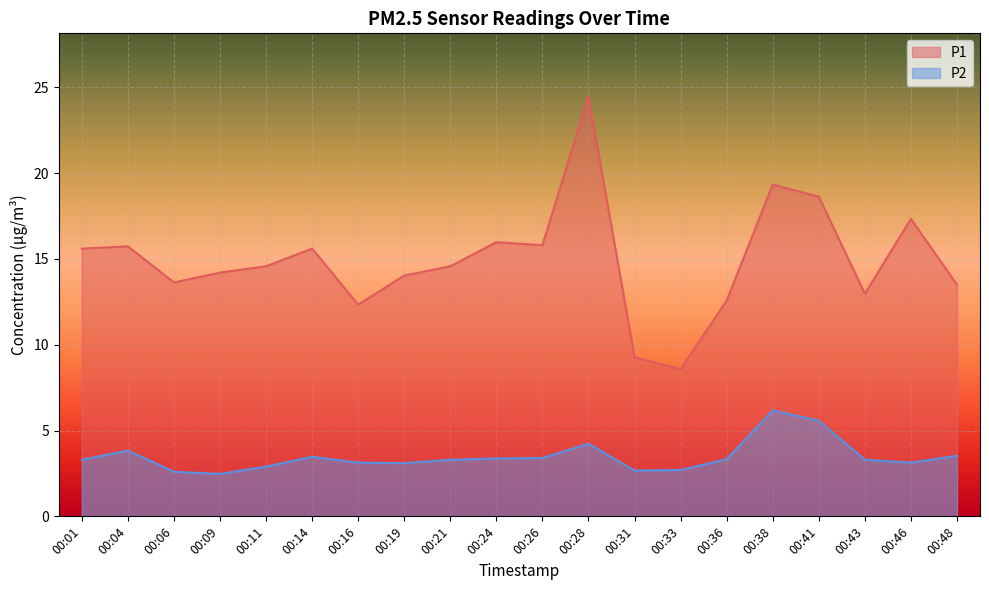

Which category has the lowest value across all series?

00:09